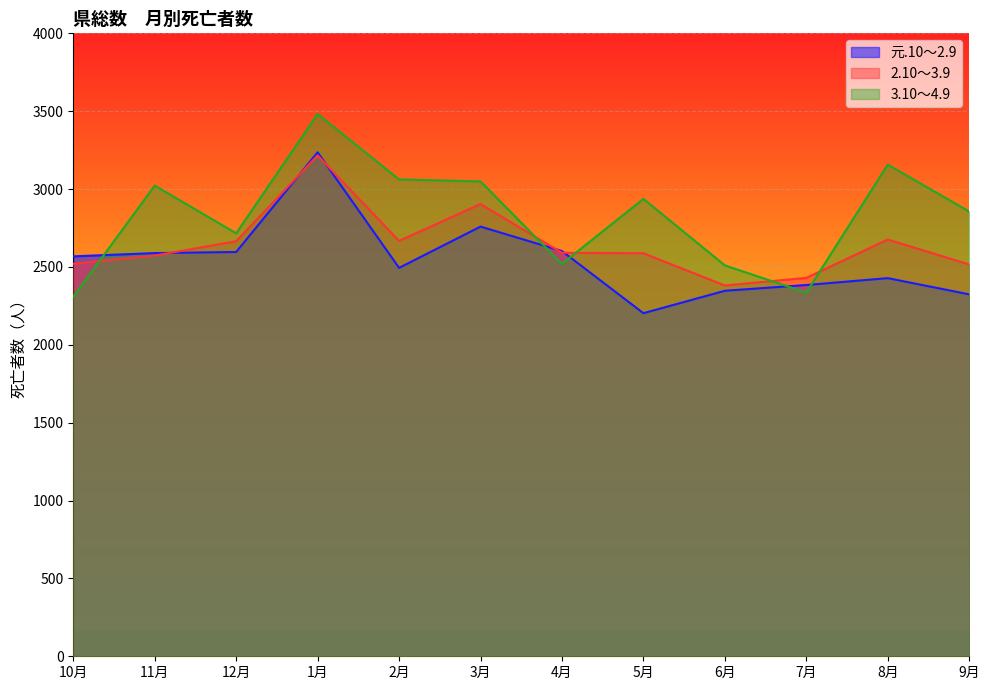

List the series in order of their peak value, highest first.

3.10～4.9, 元.10～2.9, 2.10～3.9